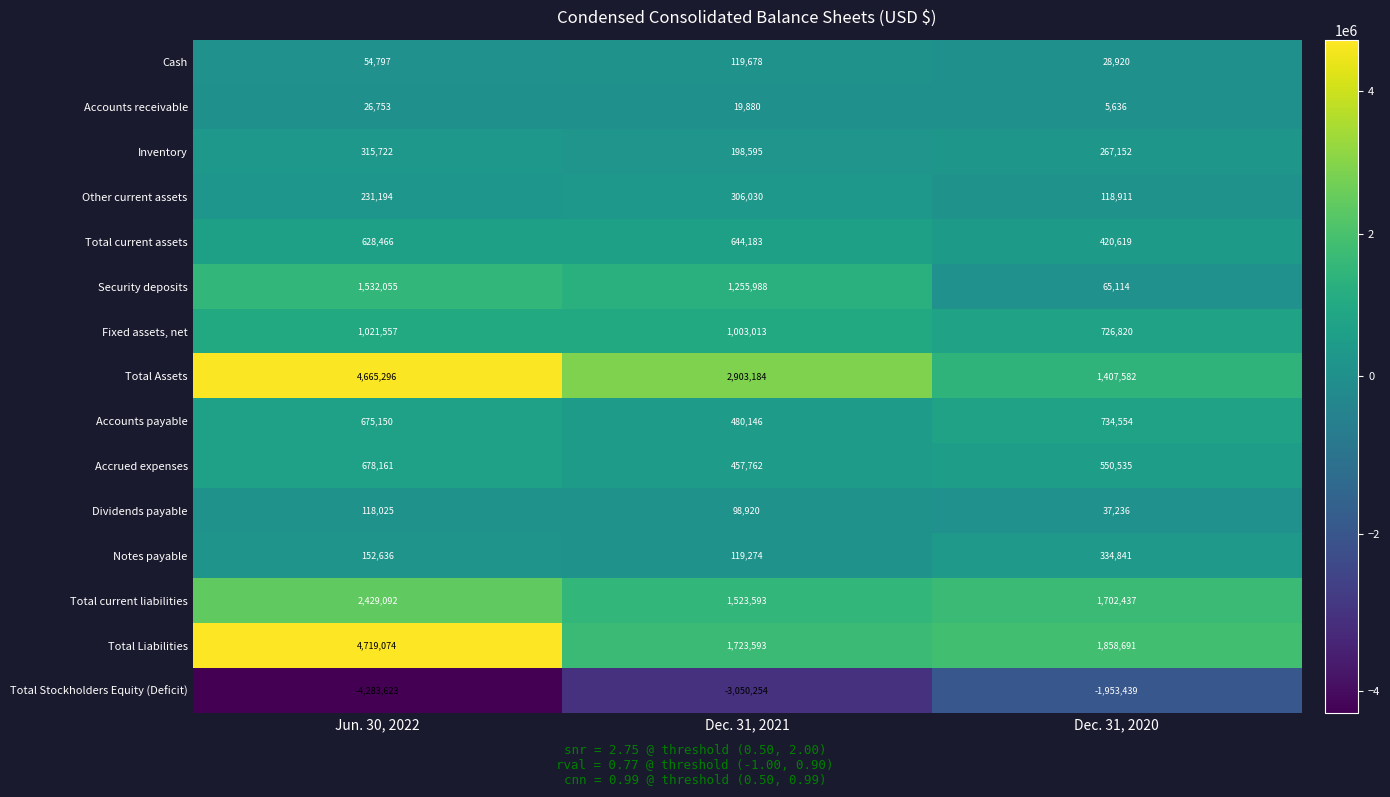

Is it true that Notes payable equals 119274 at Dec. 31, 2021?

True